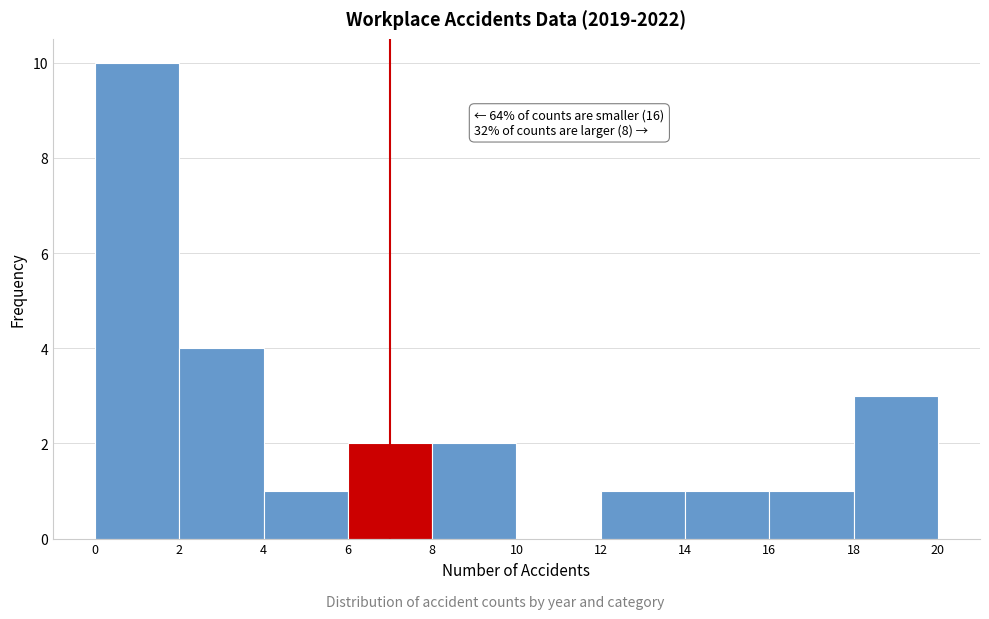

Which range on the x-axis has the tallest bar?

0 to 2